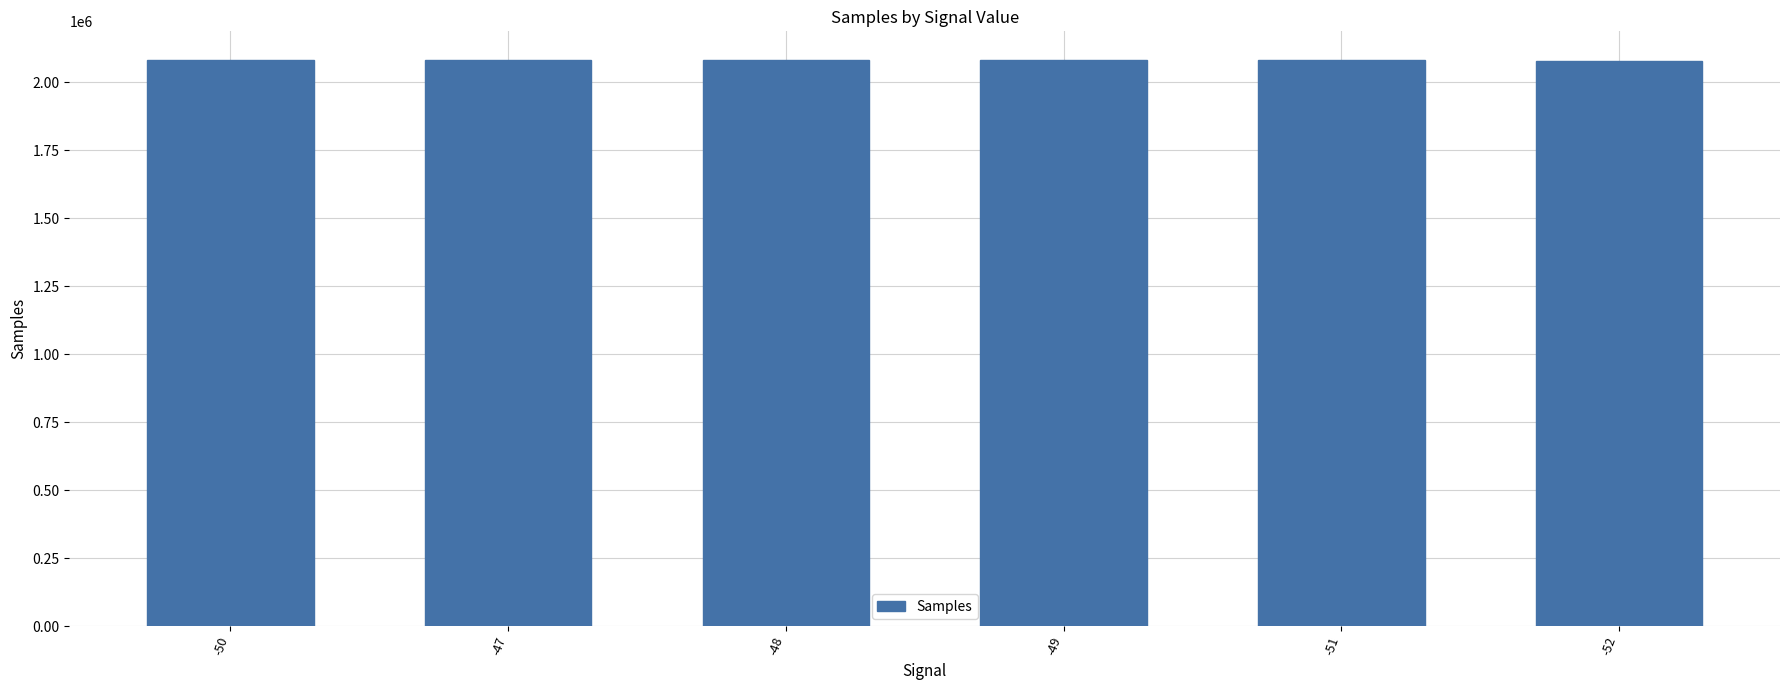

What is the ratio of the value at -51 to the value at -52?

1.0